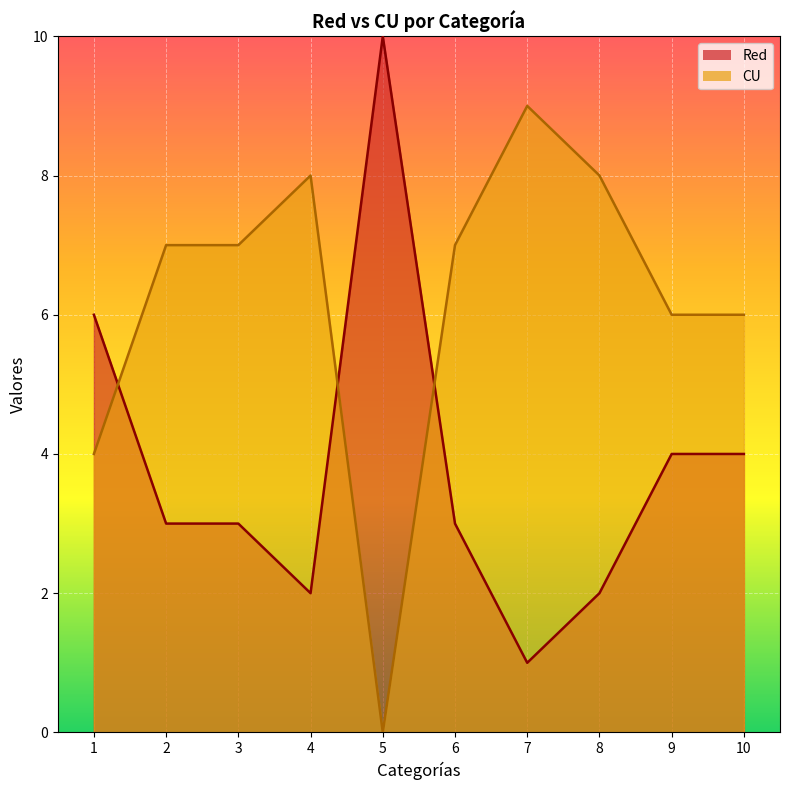

Between which two adjacent categories do Red and CU first intersect?

1 and 2